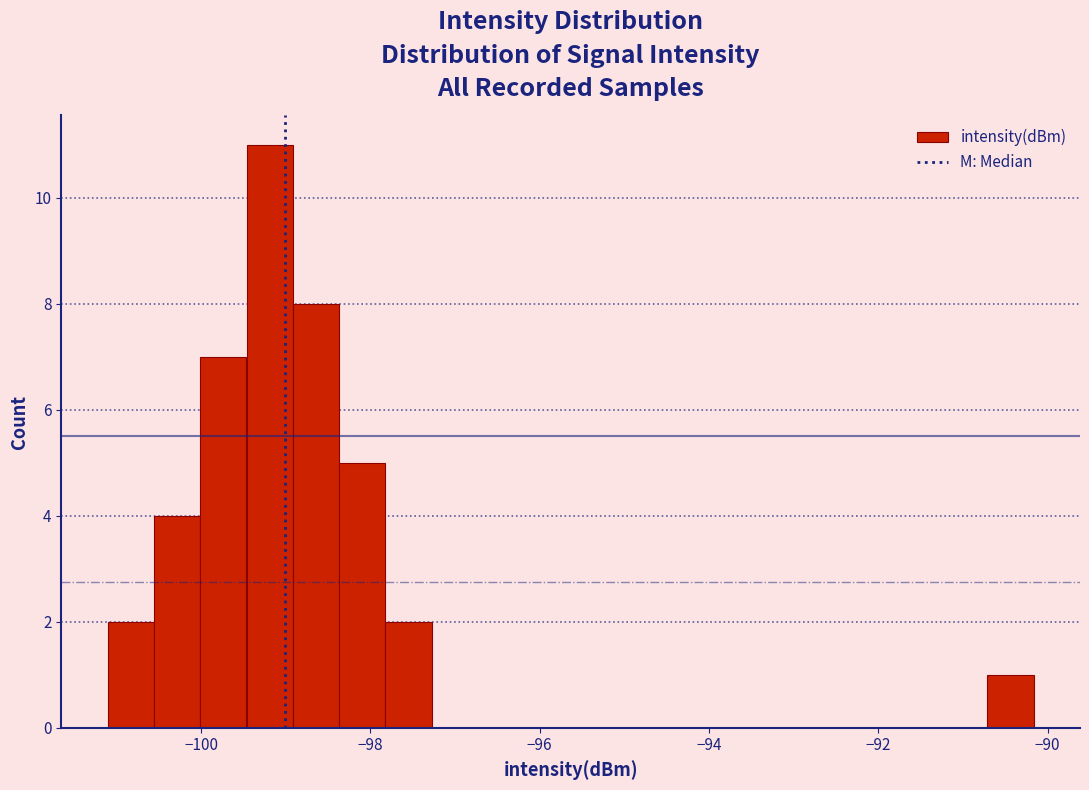

Around what value on the x-axis is the tallest bar? Give the approximate position of its centre, as read against the axis.

-99.2